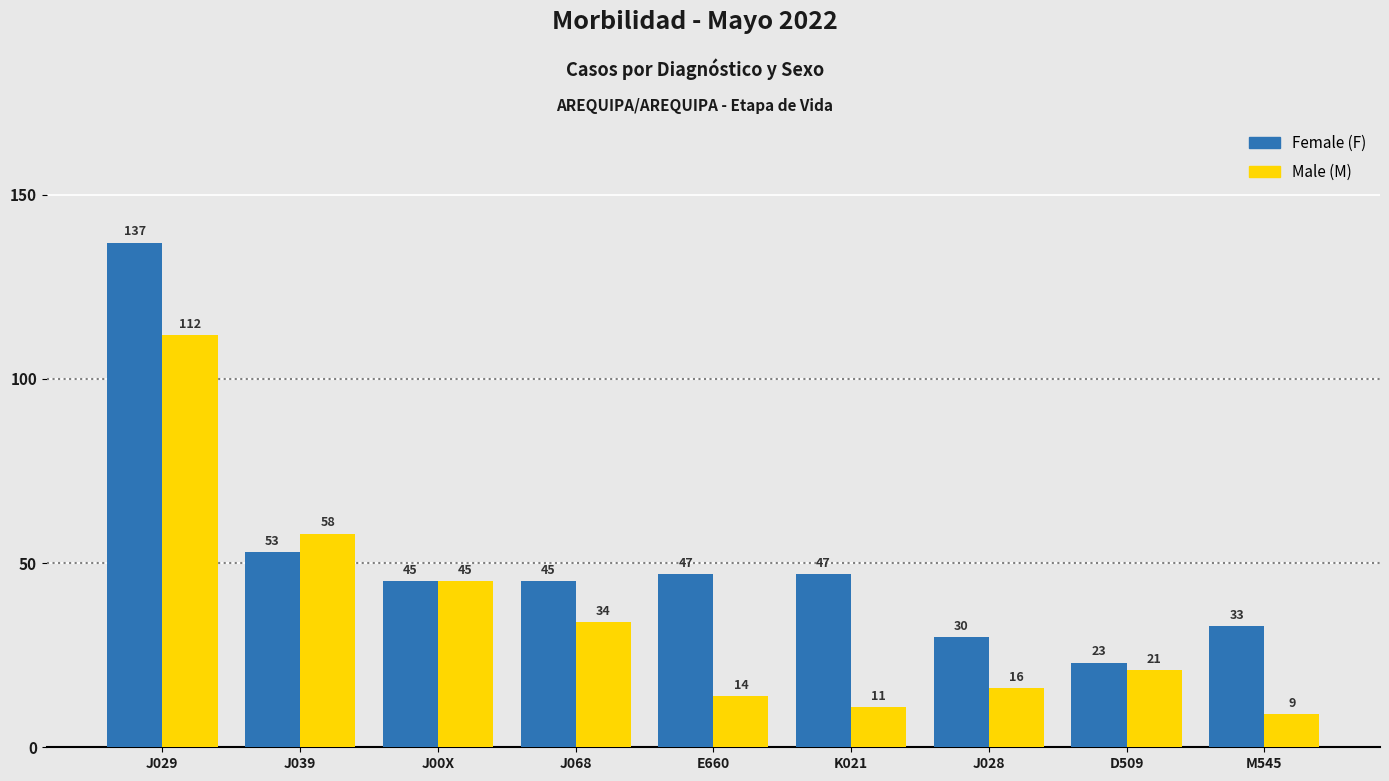

What is the approximate value of Male (M) at M545?

9